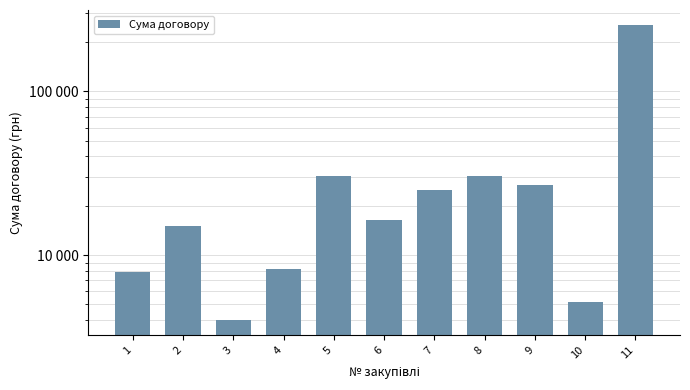

What is the change in value from 3 to 5?

+26204.0